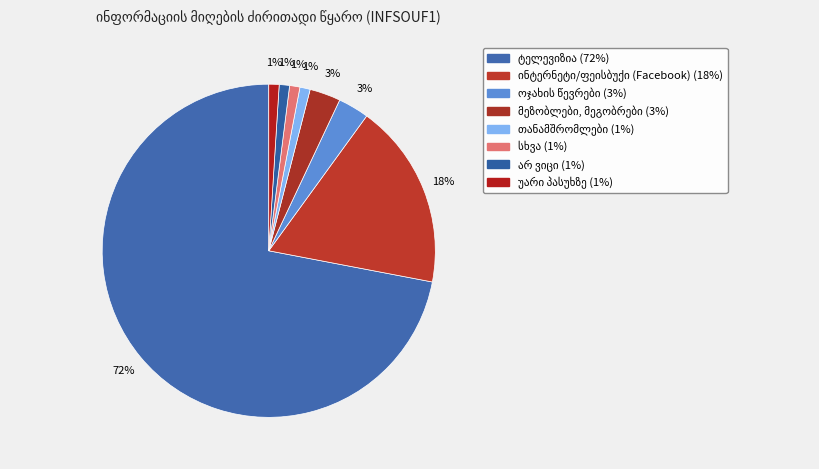

True or false: ტელევიზია accounts for 72% of the total.

True